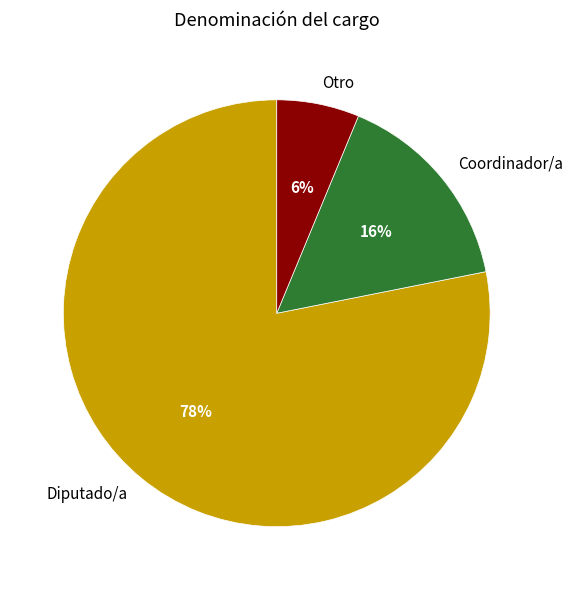

Is it true that Diputado/a is 90% of the pie?

False